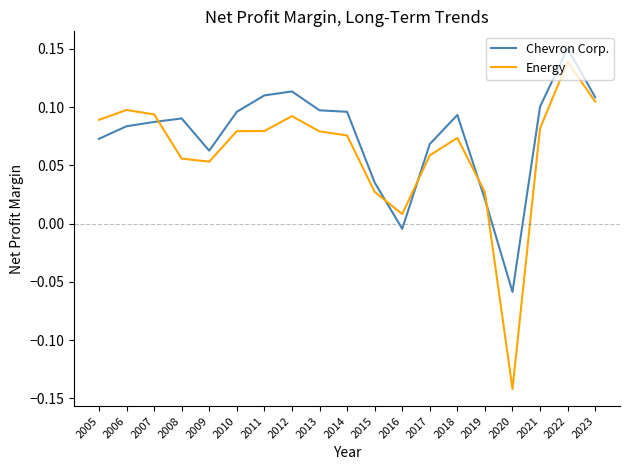

How many positive values does the Chevron Corp. series have?

17